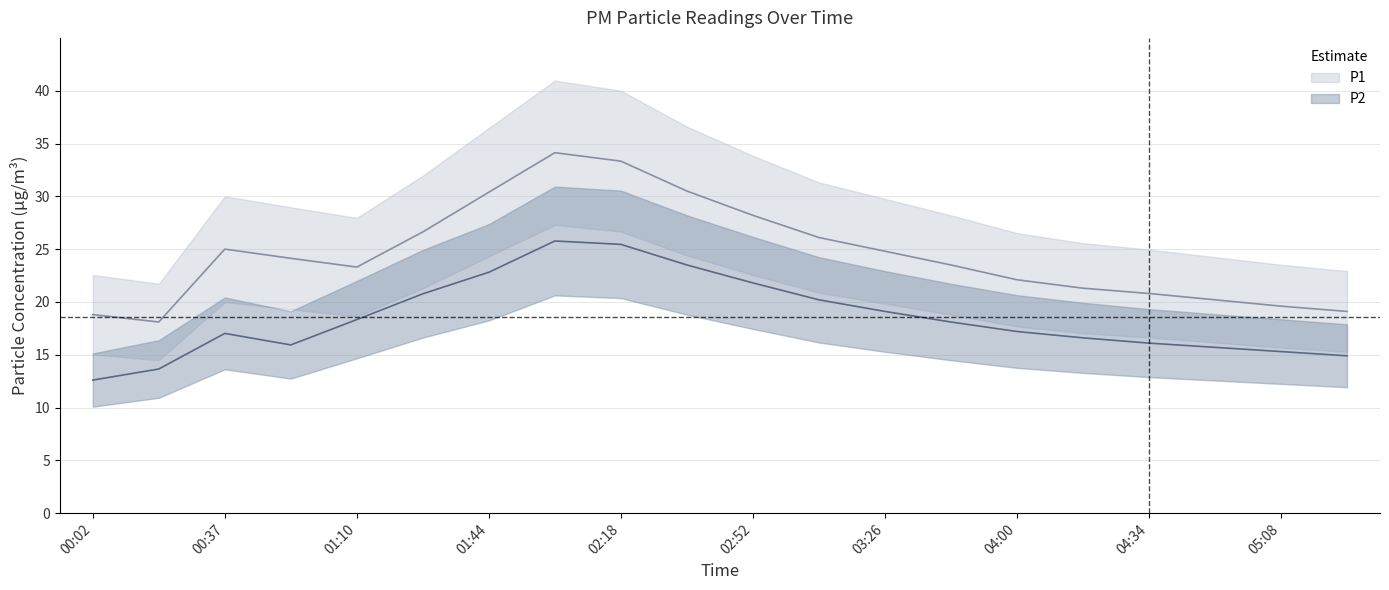

At which category does P1_upper reach its first local valley?

00:19